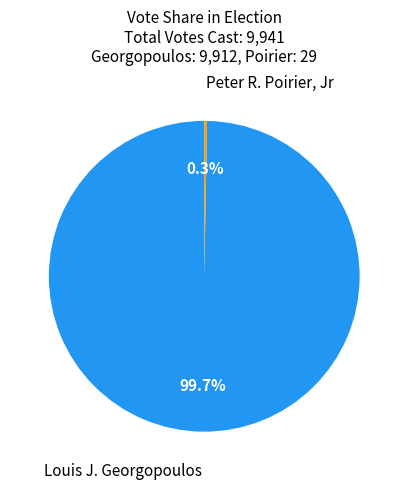

Which slice is the smallest?

Peter R. Poirier, Jr